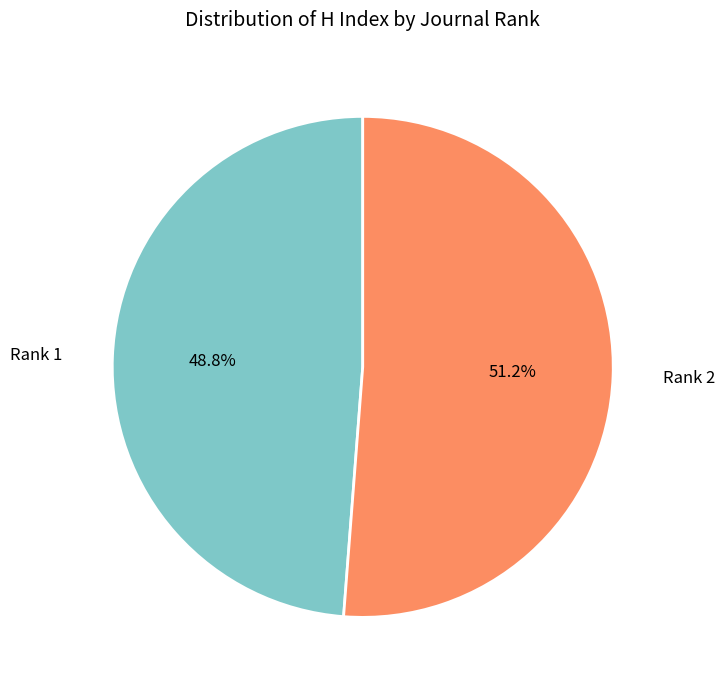

Count the number of slices in the pie.

2